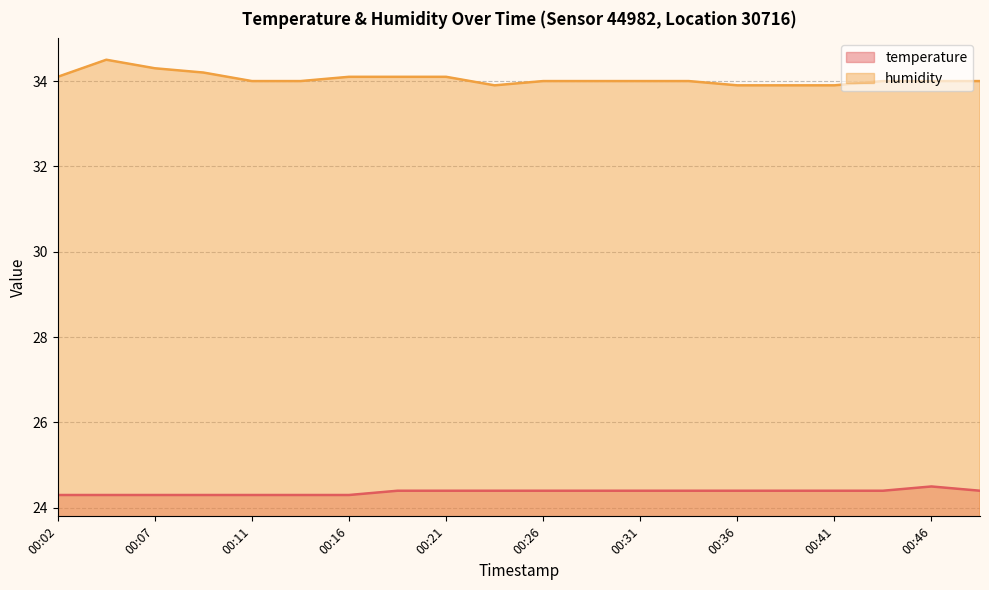

Reading left to right, what are all the values shown in this chart?

temperature: 00:02=24.3	00:04=24.3	00:07=24.3	00:09=24.3	00:11=24.3	00:14=24.3	00:16=24.3	00:19=24.4	00:21=24.4	00:24=24.4	00:26=24.4	00:29=24.4	00:31=24.4	00:34=24.4	00:36=24.4	00:39=24.4	00:41=24.4	00:43=24.4	00:46=24.5	00:48=24.4
humidity: 00:02=34.1	00:04=34.5	00:07=34.3	00:09=34.2	00:11=34.0	00:14=34.0	00:16=34.1	00:19=34.1	00:21=34.1	00:24=33.9	00:26=34.0	00:29=34.0	00:31=34.0	00:34=34.0	00:36=33.9	00:39=33.9	00:41=33.9	00:43=34.0	00:46=34.0	00:48=34.0